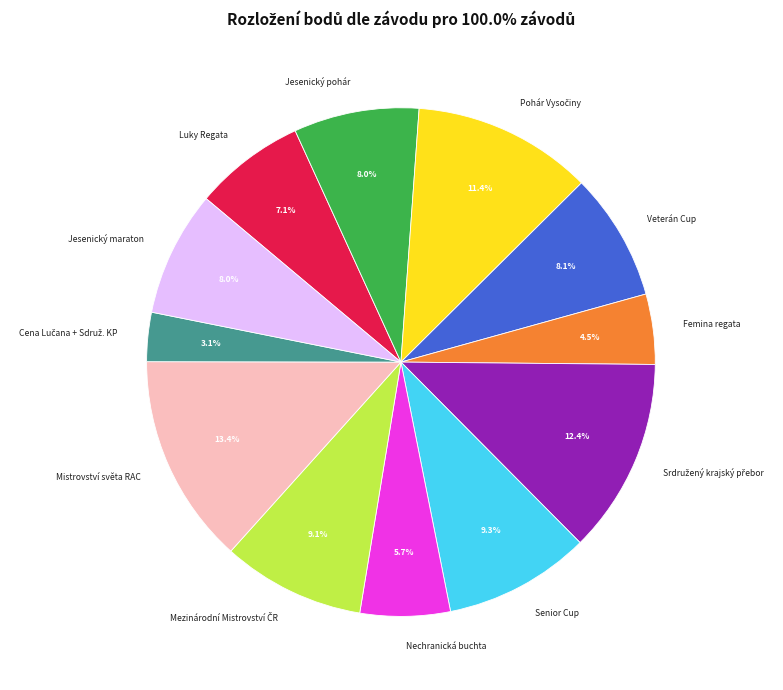

Which has a higher value, Femina regata or Luky Regata?

Luky Regata